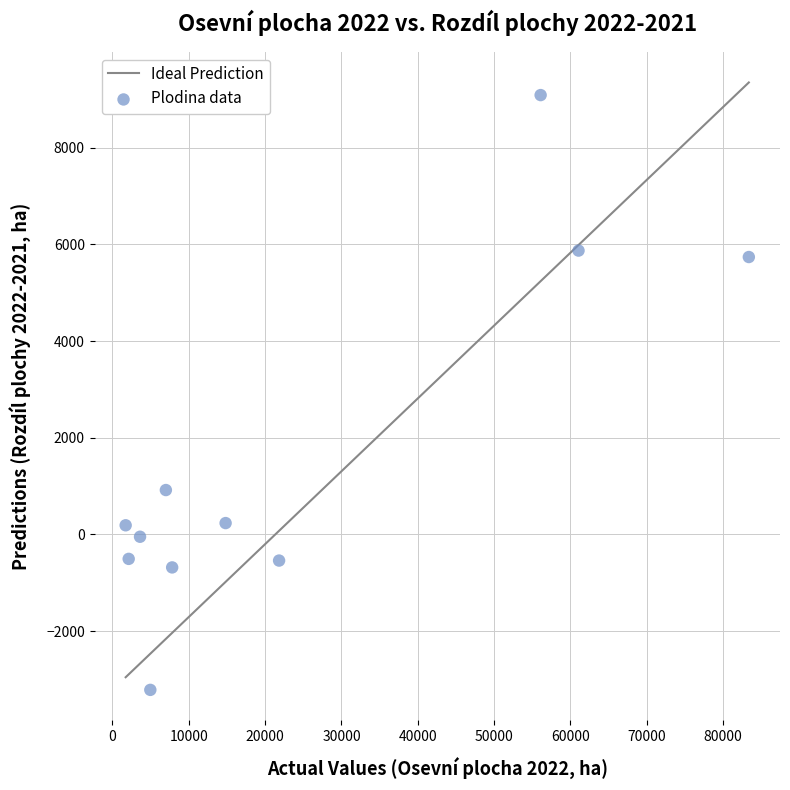

What Y value in the scatter plot is closest to 2937?

917.7